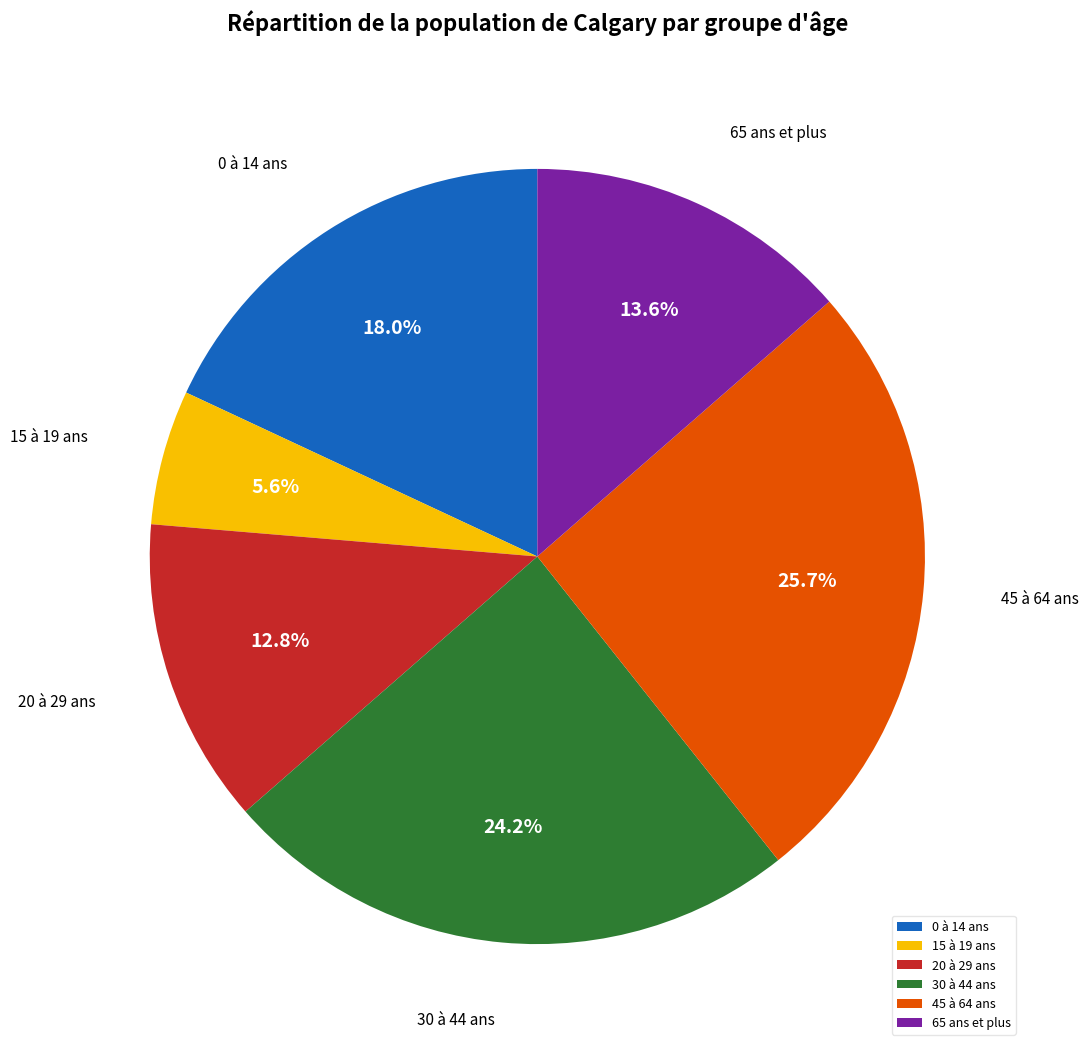

The 0 à 14 ans slice represents 18% of the pie. True or false?

True